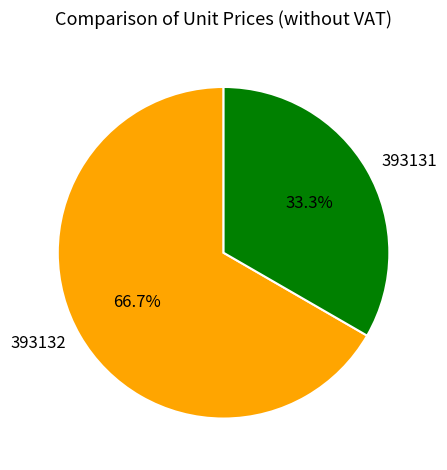

What is the largest slice in the pie chart?

393132